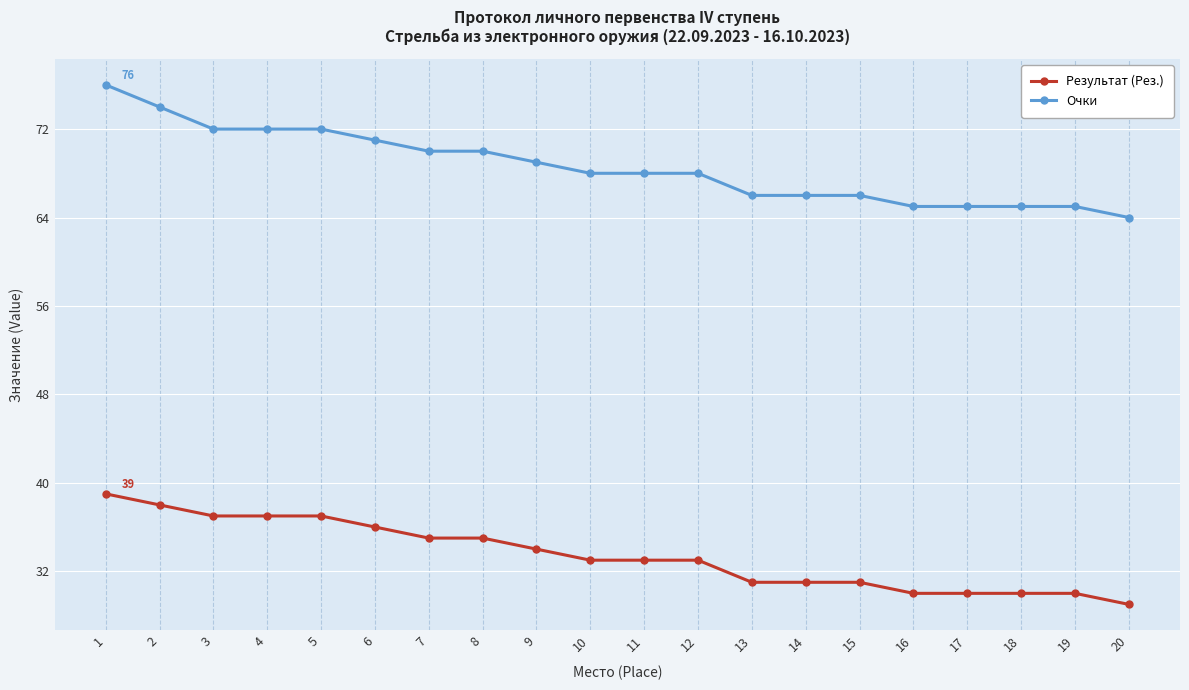

Reading left to right, transcribe all the data shown in this chart.

Результат (Рез.): 1=39	2=38	3=37	4=37	5=37	6=36	7=35	8=35	9=34	10=33	11=33	12=33	13=31	14=31	15=31	16=30	17=30	18=30	19=30	20=29
Очки: 1=76	2=74	3=72	4=72	5=72	6=71	7=70	8=70	9=69	10=68	11=68	12=68	13=66	14=66	15=66	16=65	17=65	18=65	19=65	20=64